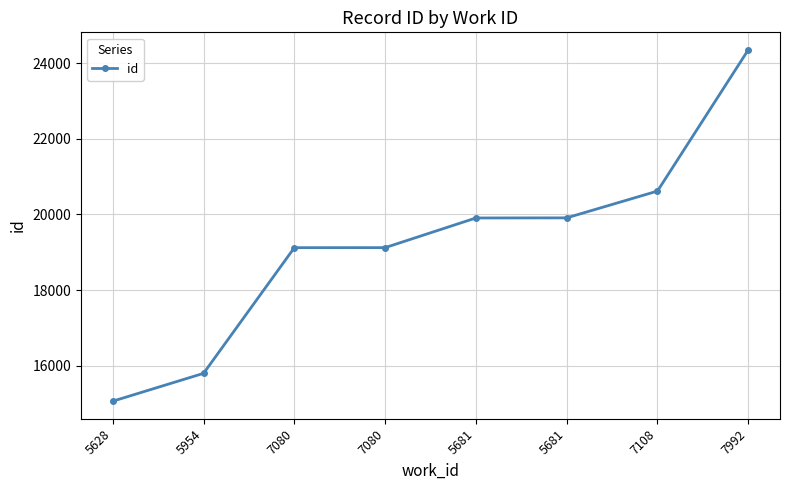

How many lines are shown in the chart?

1